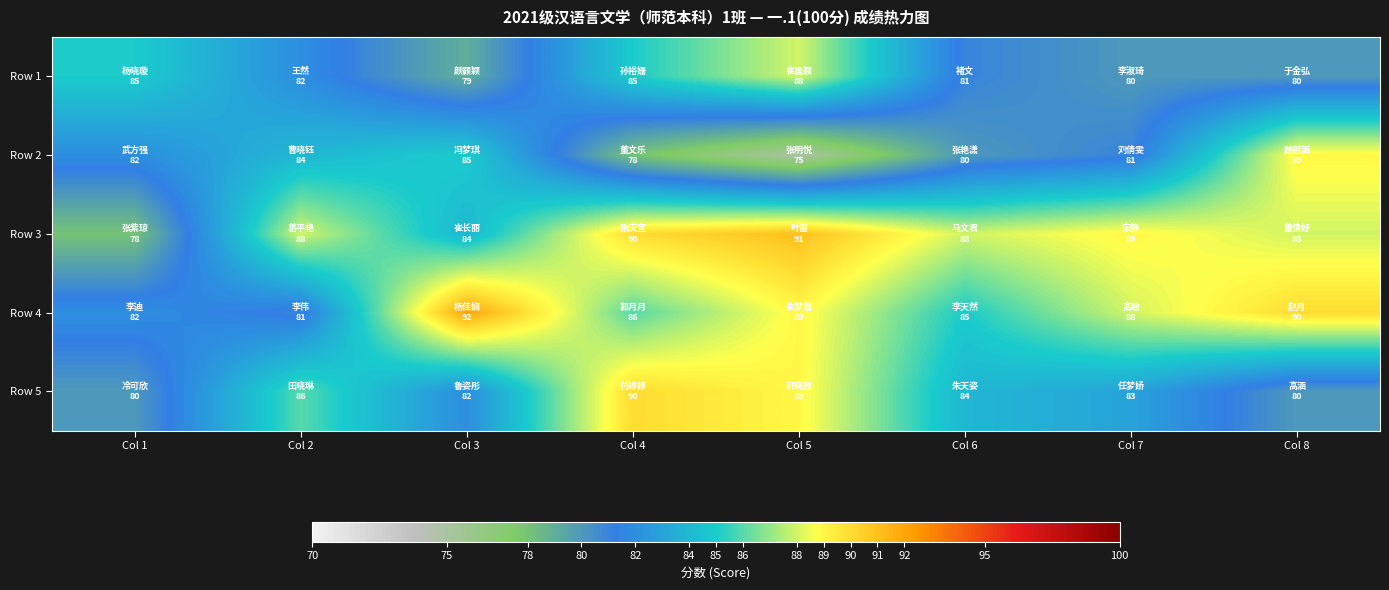

How many distinct data groups are displayed?

5